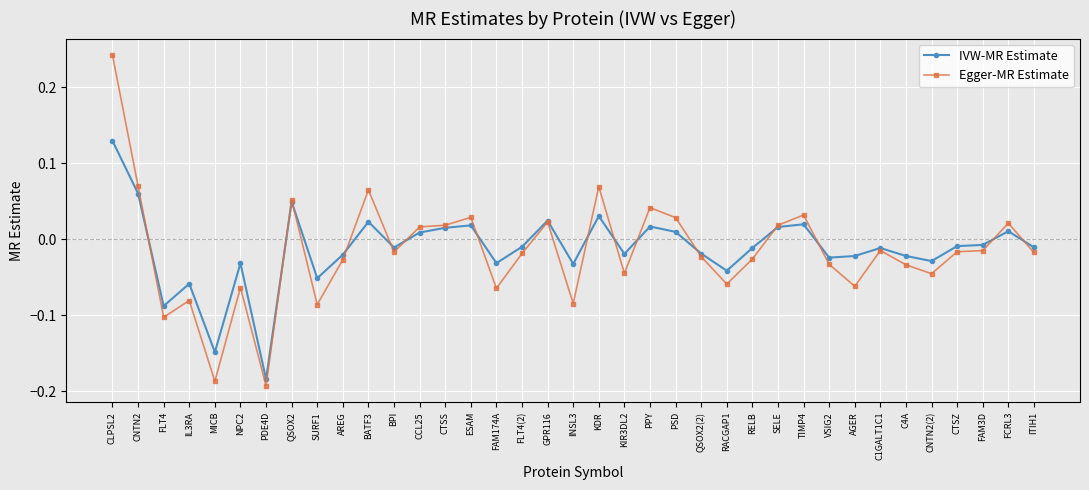

Does the chart display data point markers on the line(s)?

Yes